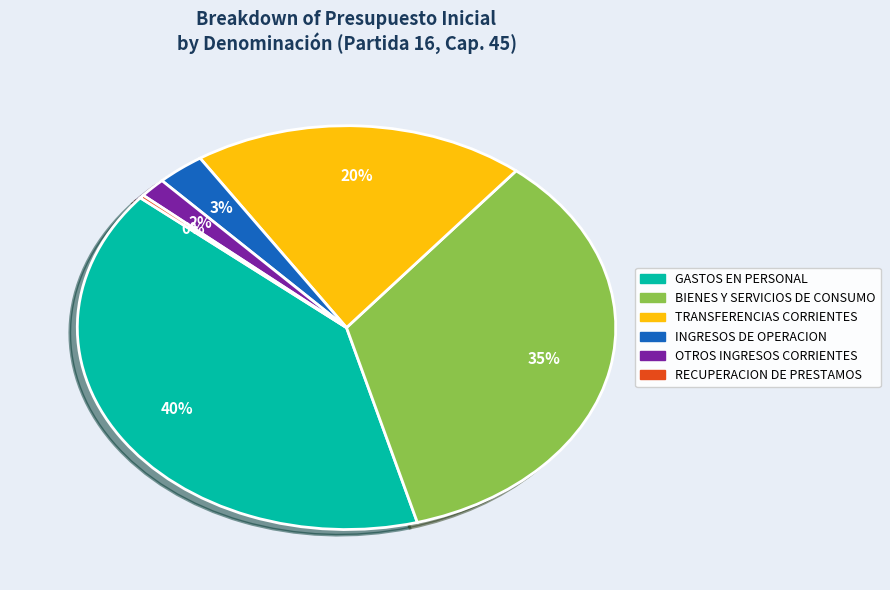

Does any single category account for the majority?

No